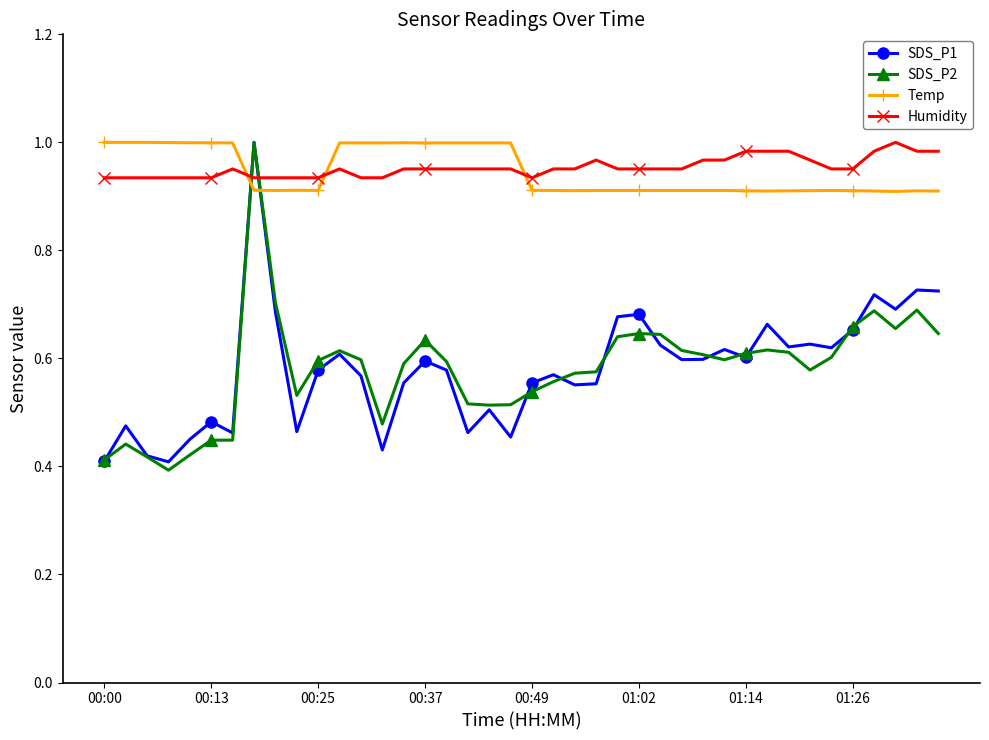

True or false: SDS_P1 has more than 1 interior local peaks.

True